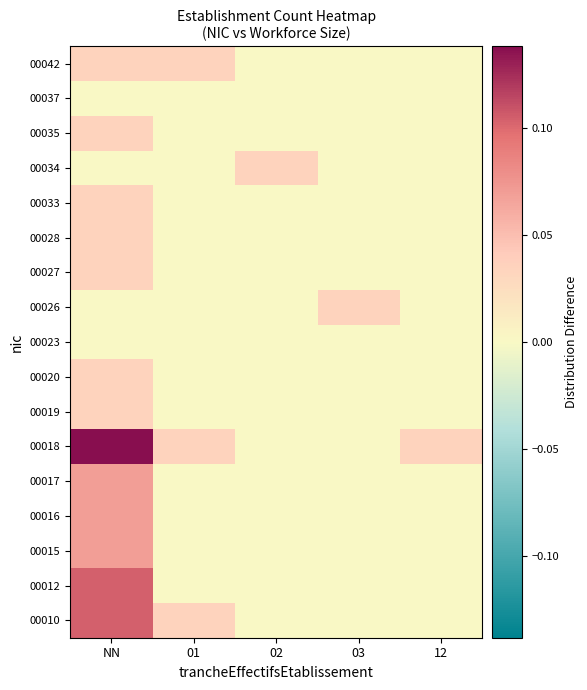

Which has a higher value, 12 or 02?

12